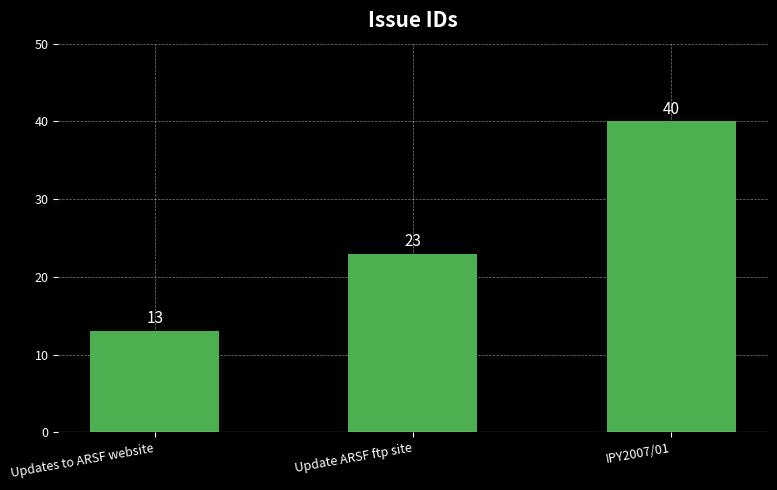

Is it true that the value at IPY2007/01 is 40?

True